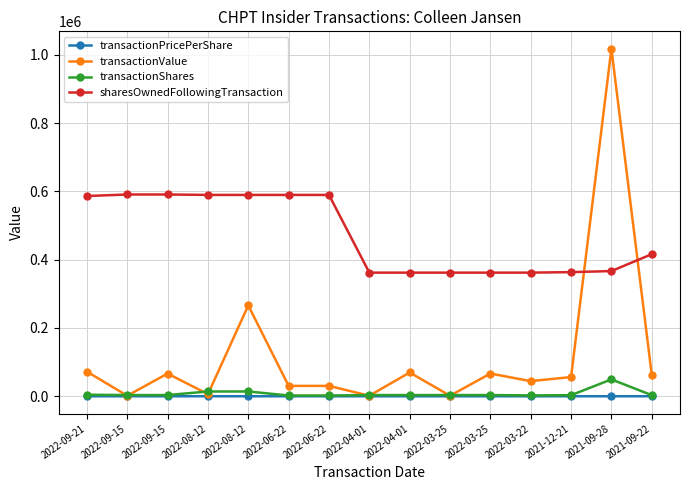

What is the sum of the sharesOwnedFollowingTransaction values at 2022-08-12 and 2022-03-22?

951610.0